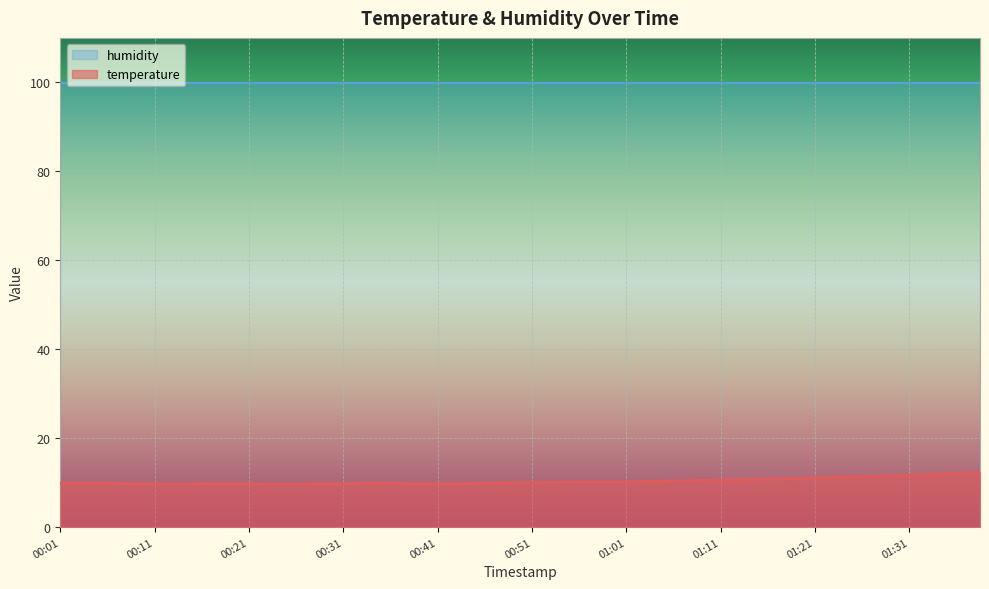

Reading left to right, extract all data points from this chart.

9.9	9.9	9.9	9.8	9.8	9.7	9.8	9.8	9.8	9.7	9.7	9.8	9.8	9.9	9.9	9.8	9.8	9.8	9.9	10.0	10.0	10.1	10.2	10.2	10.2	10.3	10.4	10.5	10.6	10.7	10.8	10.9	11.1	11.3	11.4	11.5	11.7	11.9	12.1	12.3